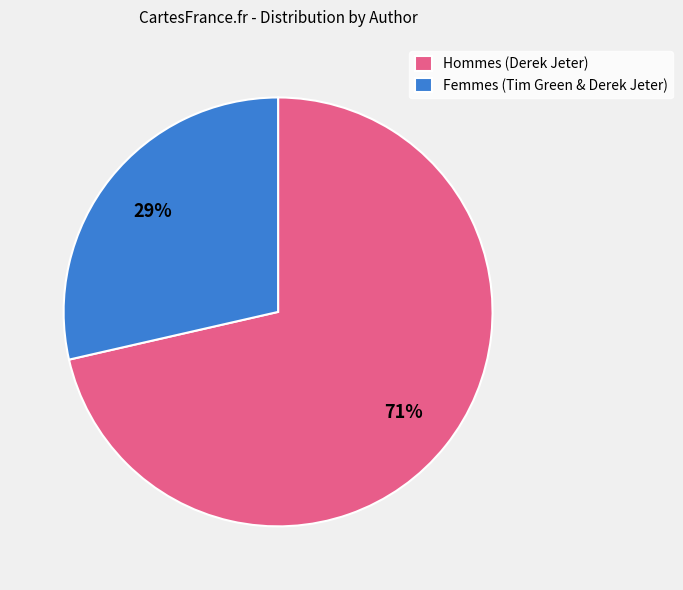

Which category has the biggest portion of the pie?

Hommes (Derek Jeter)